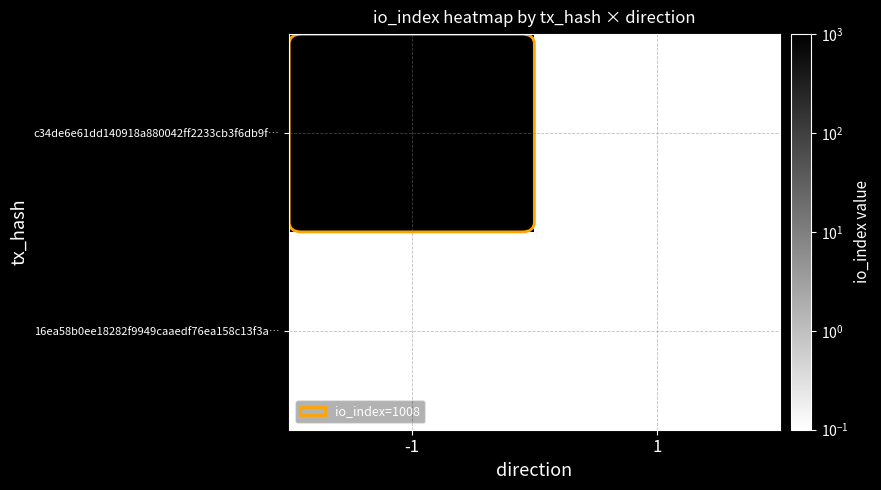

List the series in order of their overall mean, highest first.

c34de6e61dd140918a880042ff2233cb3f6db9f…, 16ea58b0ee18282f9949caaedf76ea158c13f3a…